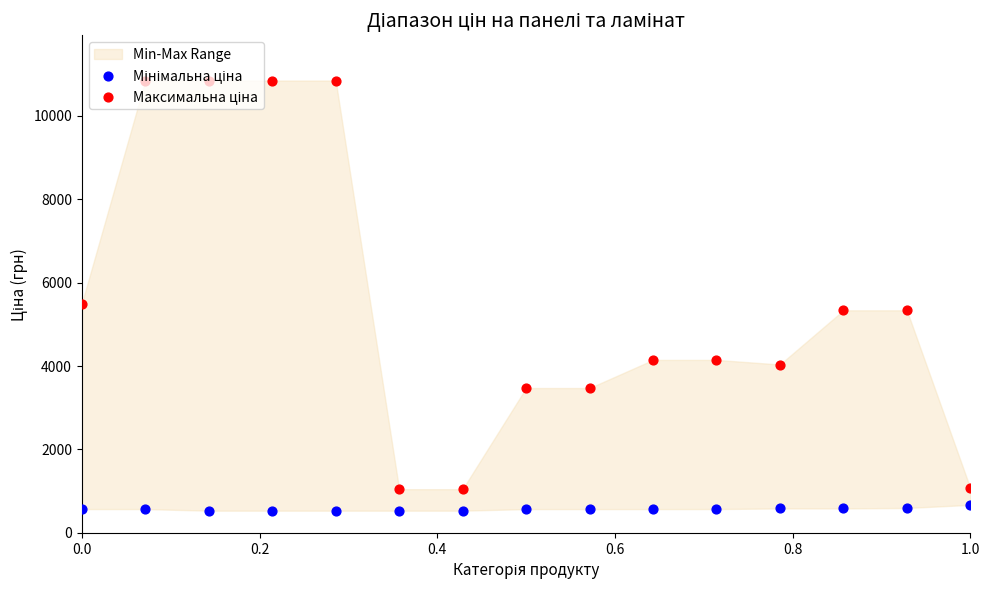

At how many categories does at least one series exceed 5734?

4